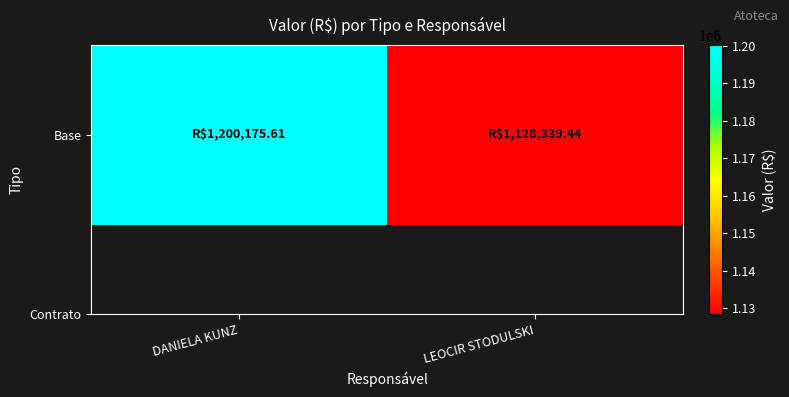

What is the difference between the values at LEOCIR STODULSKI and DANIELA KUNZ?

71836.2